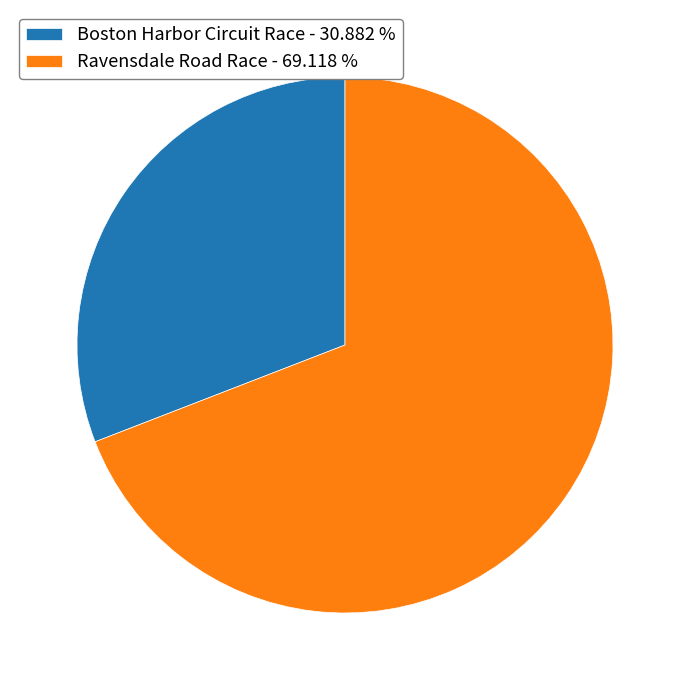

What is the ratio of the value at Ravensdale Road Race - 69.118 % to the value at Boston Harbor Circuit Race - 30.882 %?

2.2